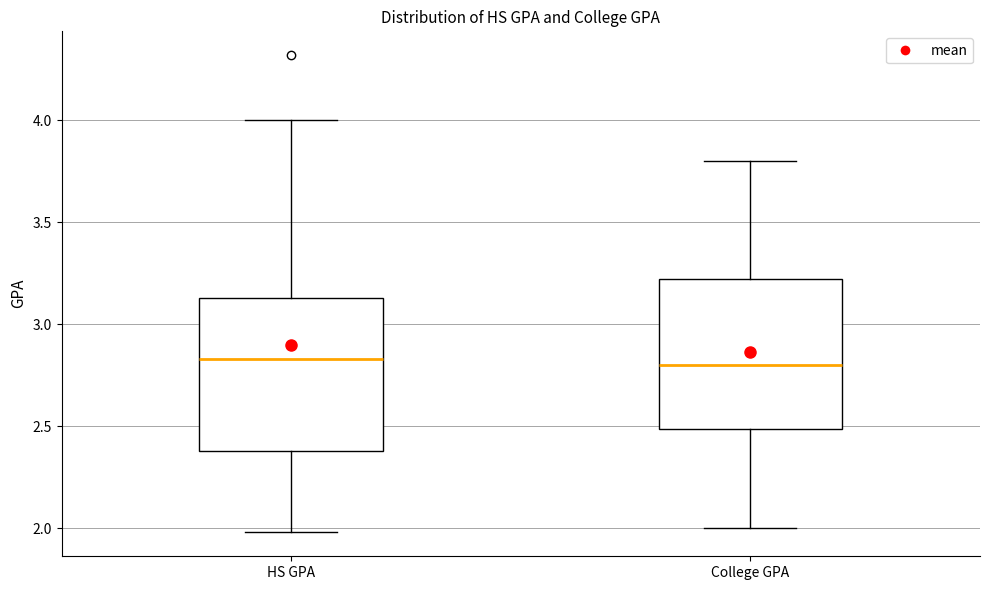

Reading left to right, read every box against the y-axis: the position of its median line, the range the box covers, and the ends of its whiskers. The values are not printed on the chart, so give them approximately, as read against the axis.

HS GPA: median 2.85, box 2.40 to 3.15, whiskers 2.00 to 4.00
College GPA: median 2.80, box 2.50 to 3.25, whiskers 2.00 to 3.80